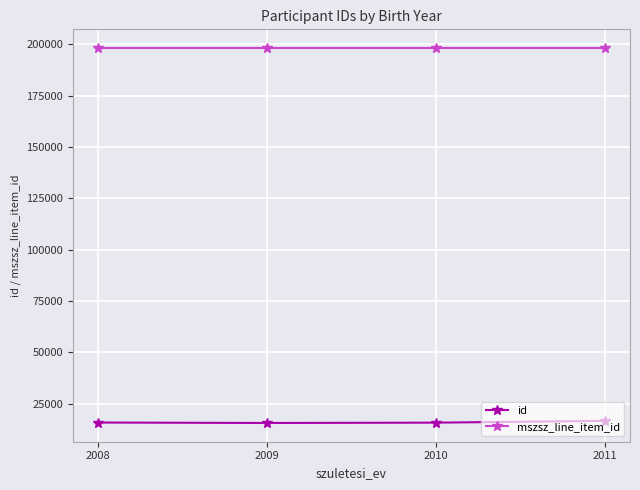

The id series shows 15728.0 at 2010. True or false?

True